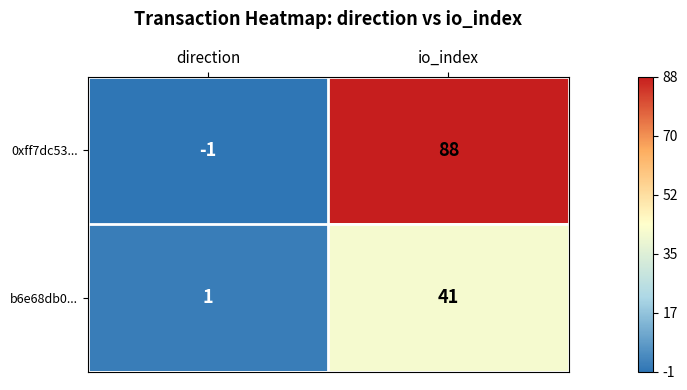

Reading left to right, transcribe all the data shown in this chart.

0xff7dc53...: -1	88
b6e68db0...: 1	41